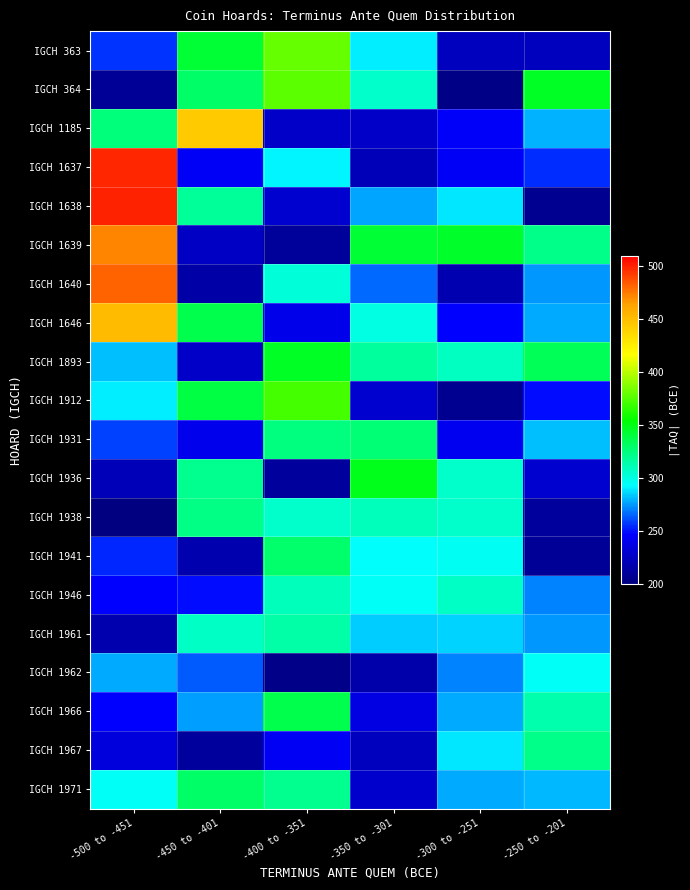

Which category has the lowest value across all series?

-500 to -451